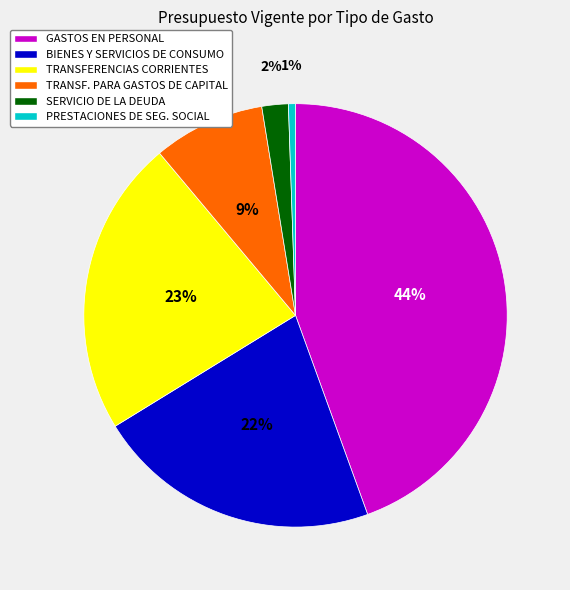

To the nearest percent, what is the average slice percentage?

17%